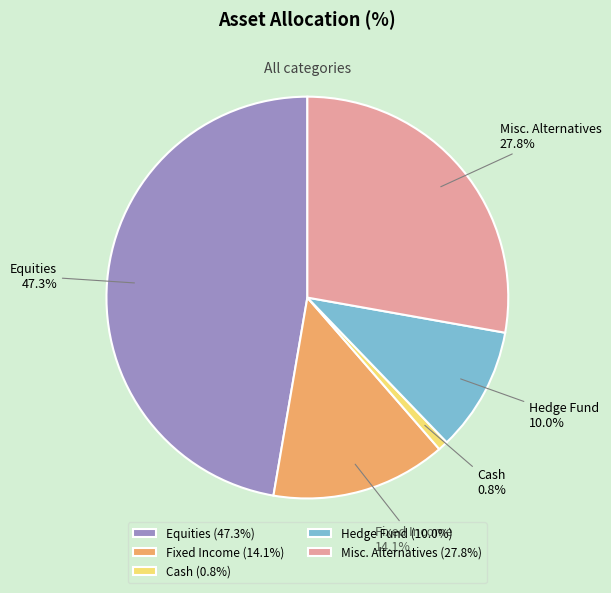

Is it true that Misc. Alternatives is 28% of the pie?

True